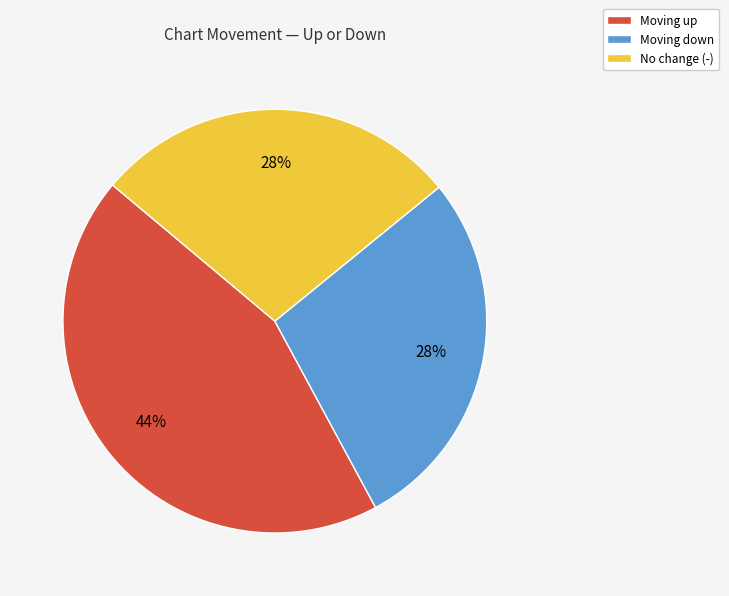

To the nearest percent, what is the difference between the largest and smallest slice percentages?

16%